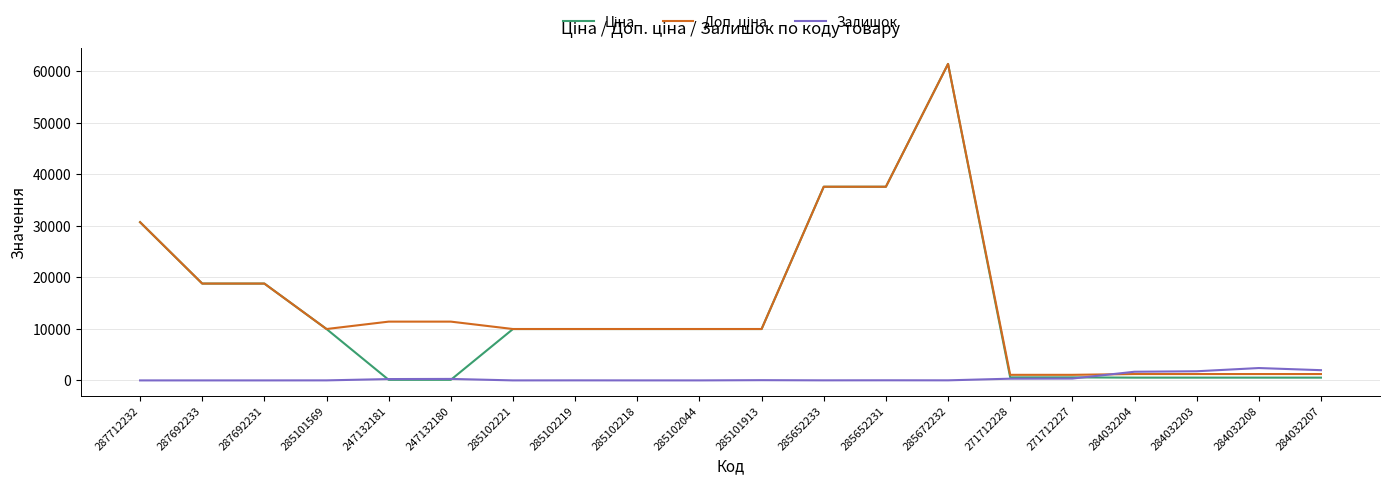

At which category is the sum across all series the highest?

285672232